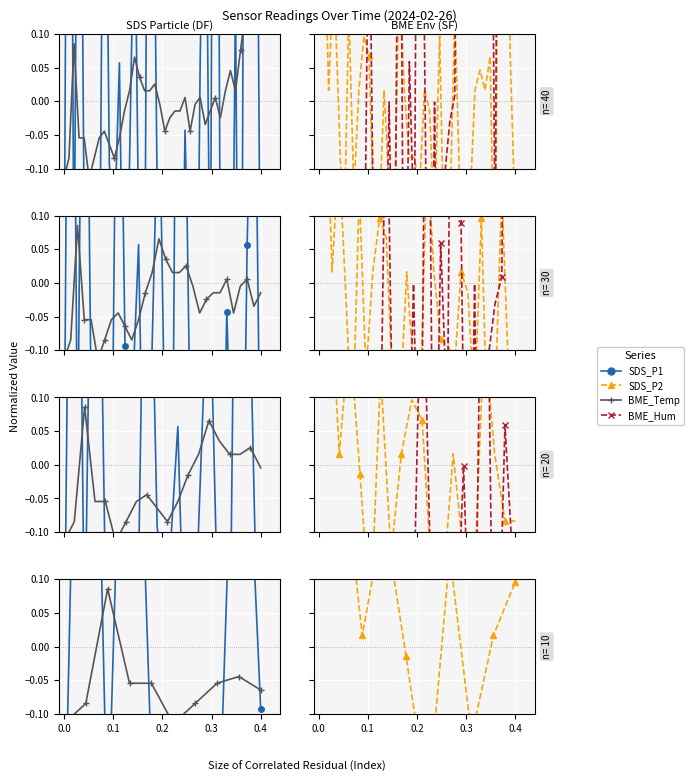

Is it true that BME_Temp equals -0.0 at 8?

False